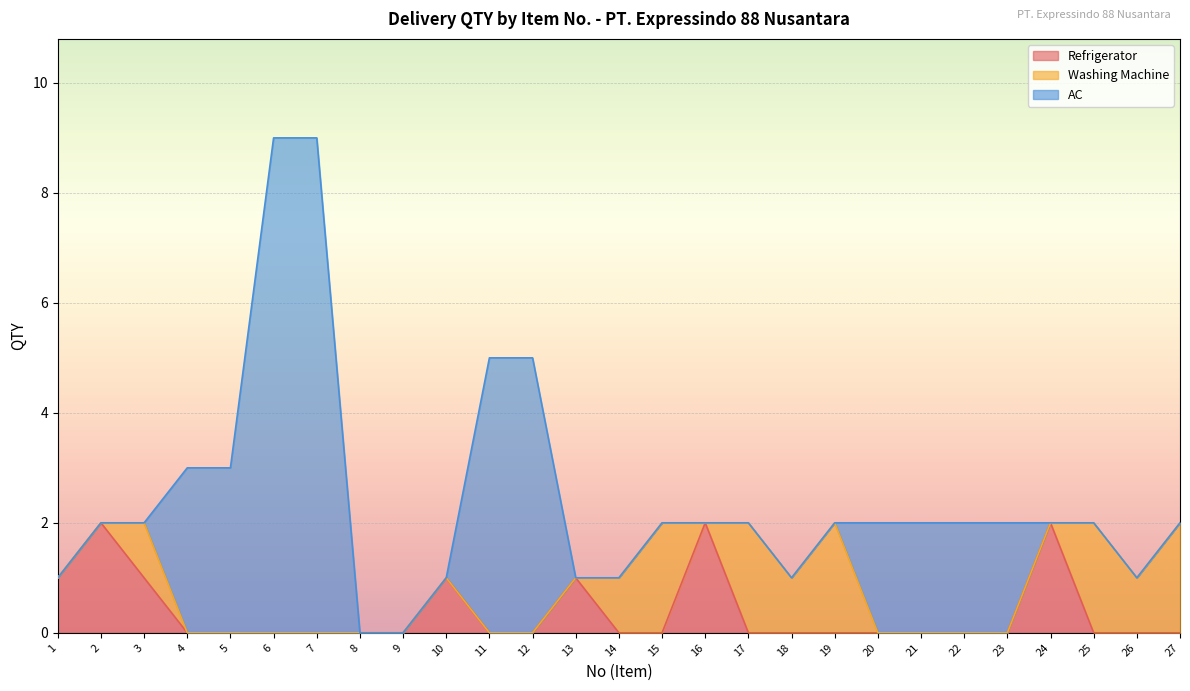

Is it true that Refrigerator equals 0 at 26?

True